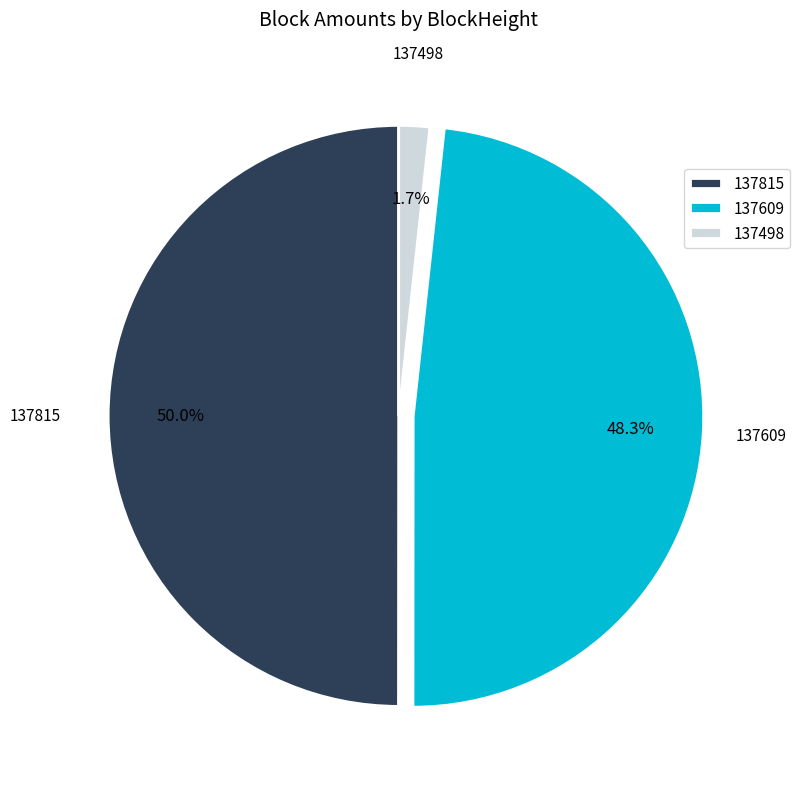

Combined, do 137815 and 137498 account for over 50%?

Yes